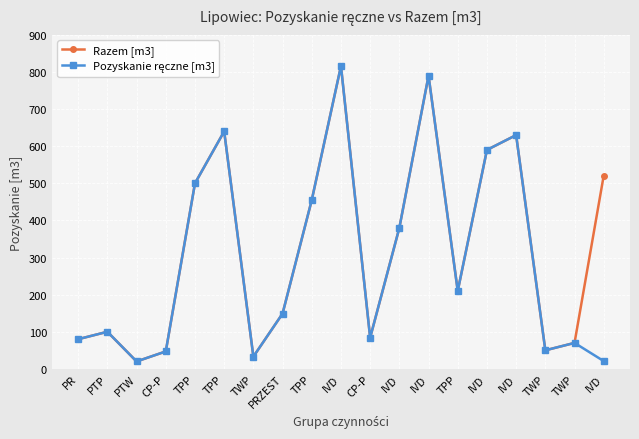

Count the number of categories in the chart.

19